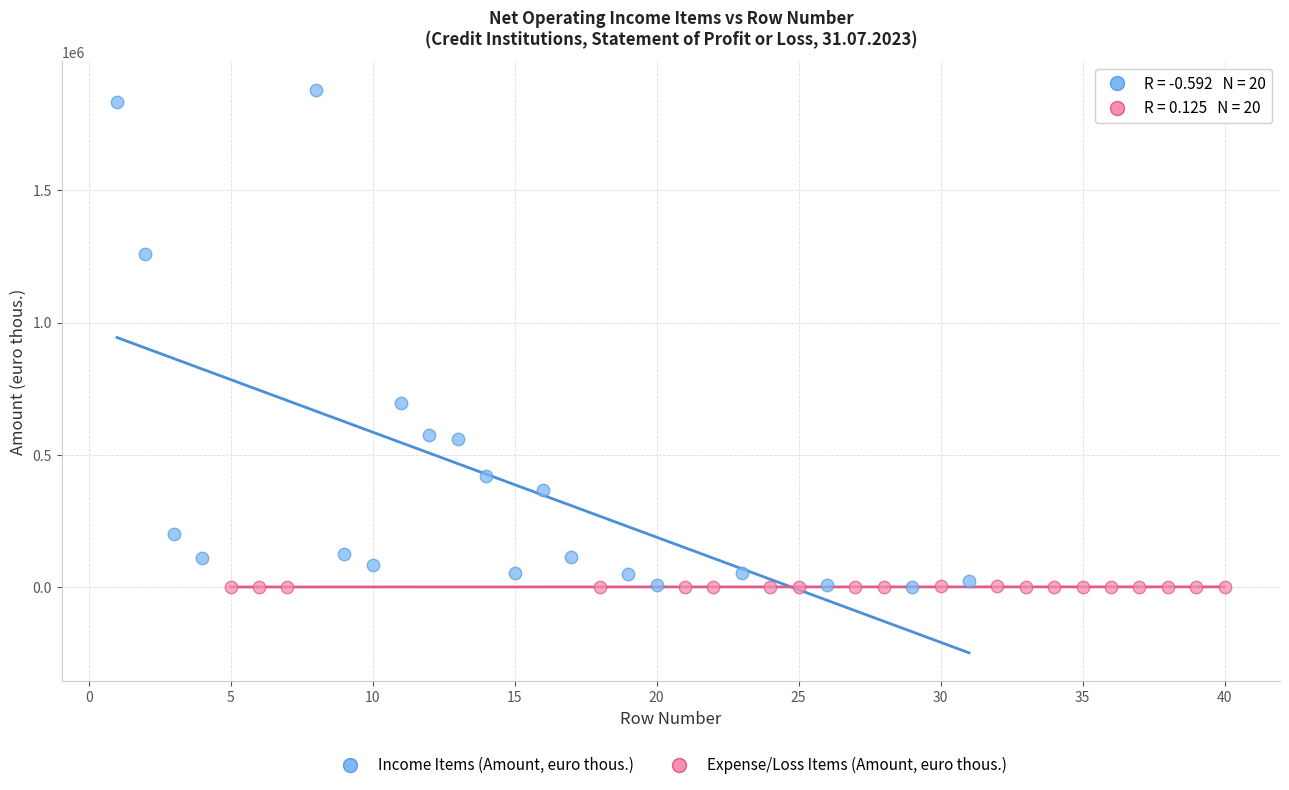

Which series has the widest spread of Y values?

Income Items (Amount, euro thous.)